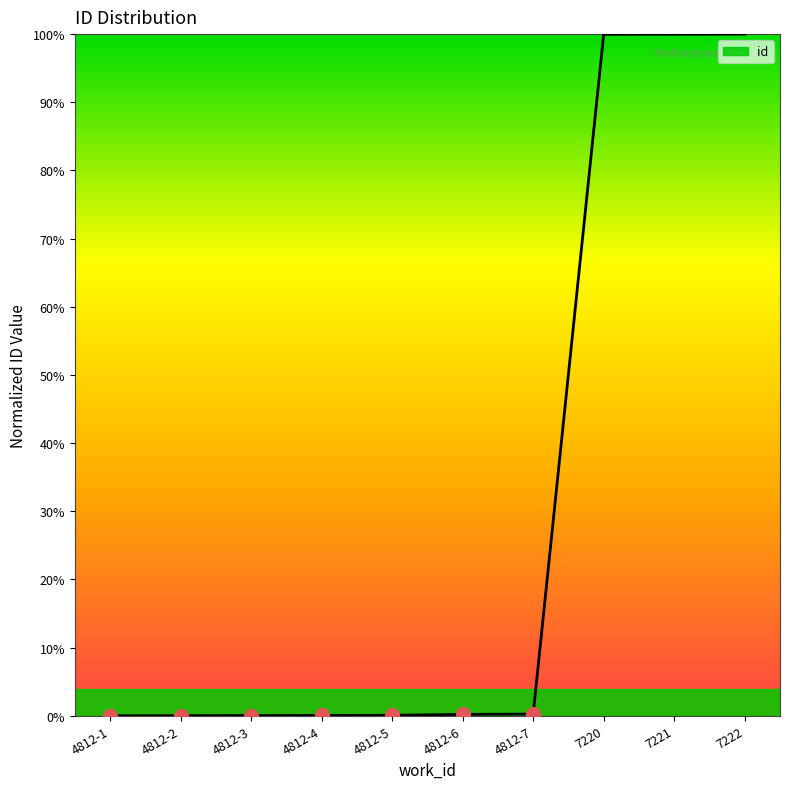

The chart shows a value of 0.0 at 4812-2. True or false?

True